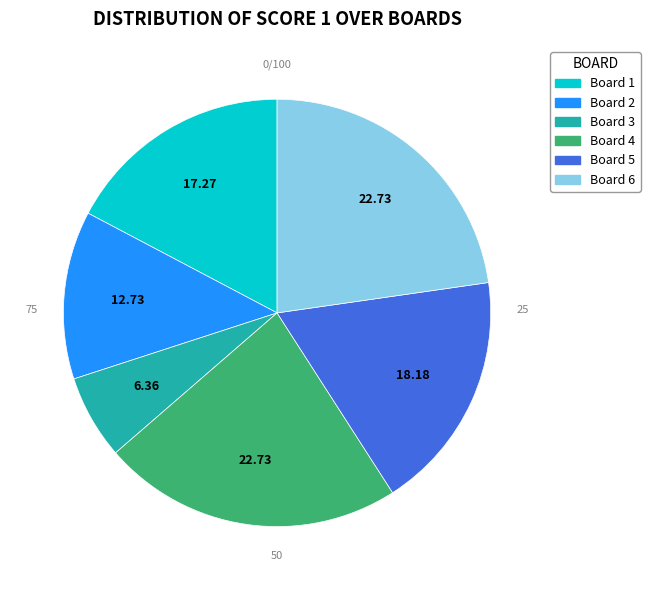

Between Board 1 and Board 5, which is larger?

Board 5